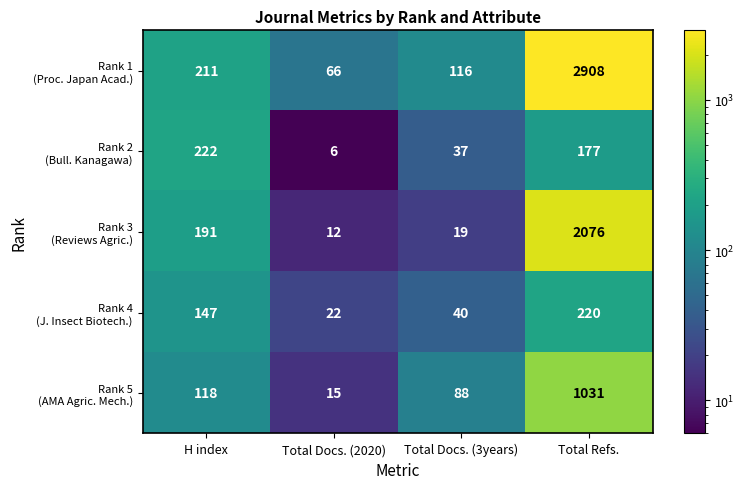

How many distinct data groups are displayed?

5